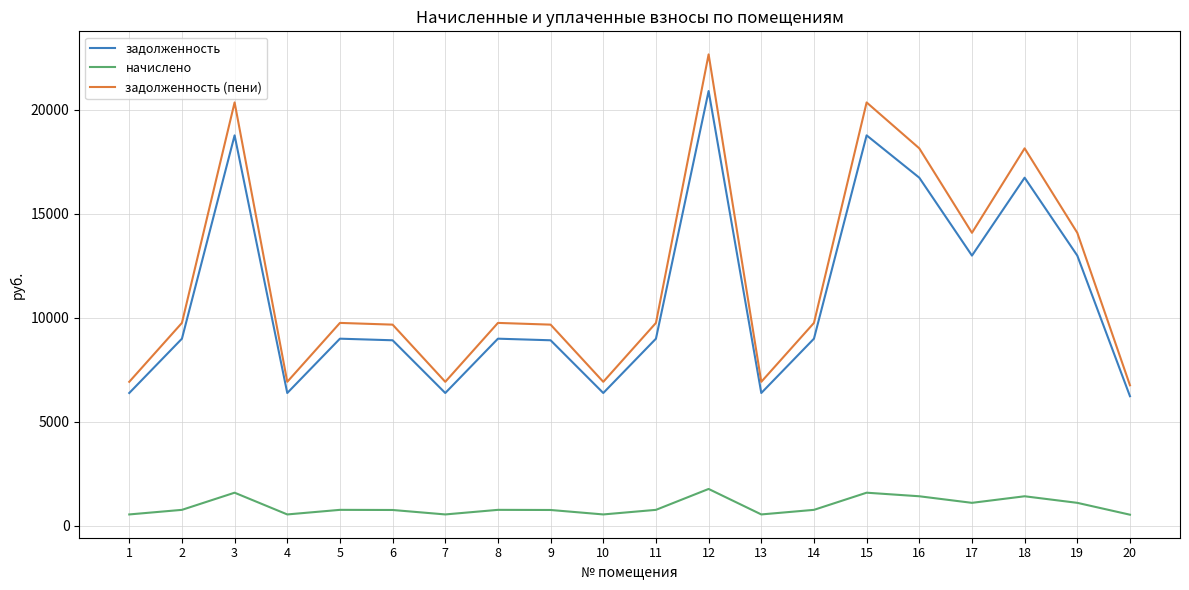

How many lines are shown in the chart?

3